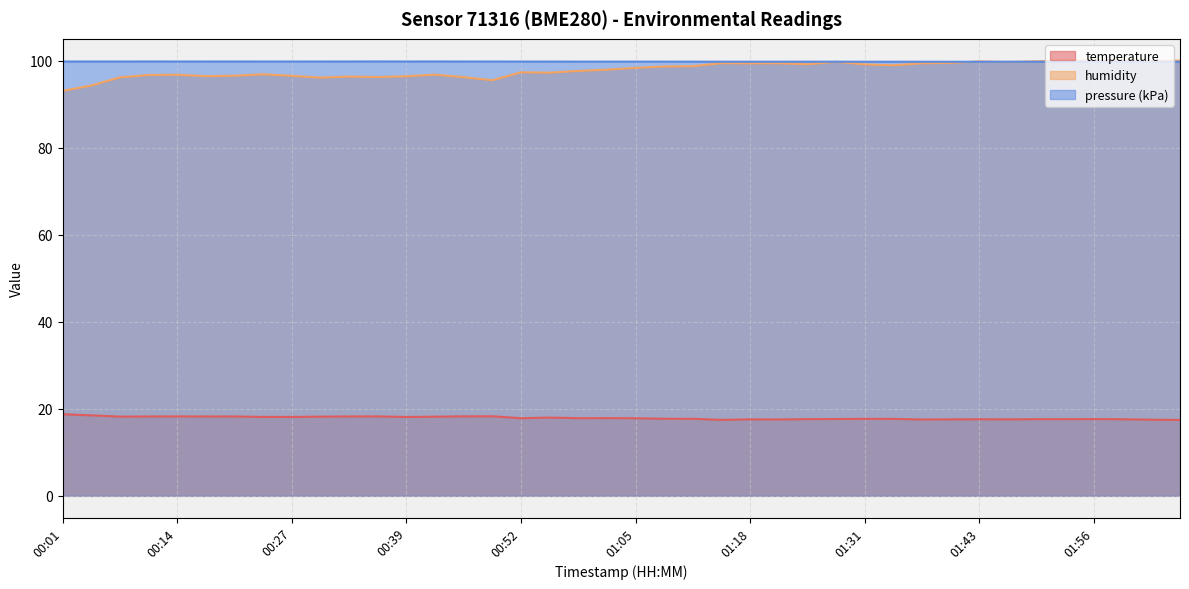

What value does the humidity series have at 00:52?

97.3